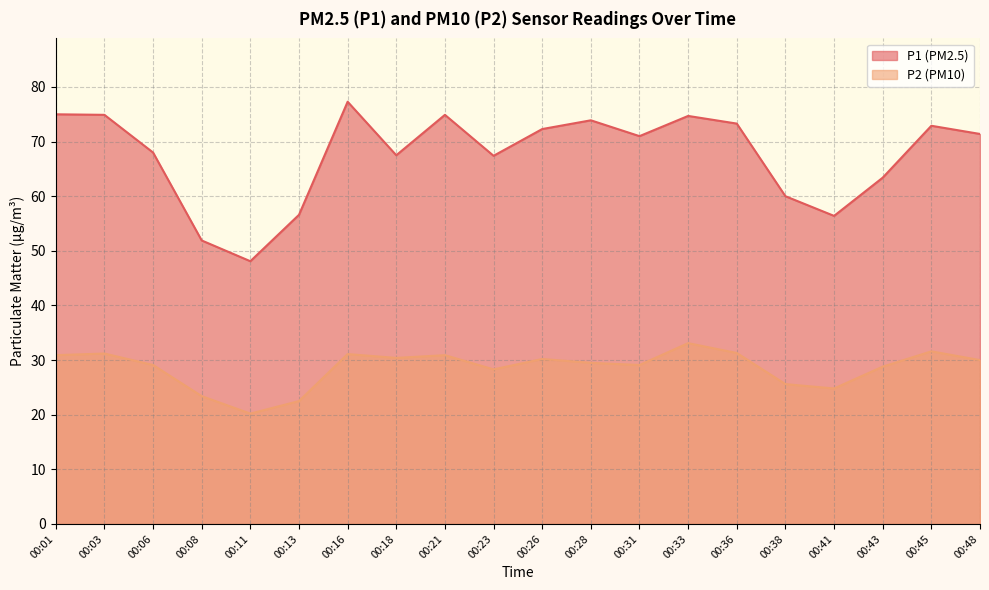

At which label is P2 closest to 26?

00:38